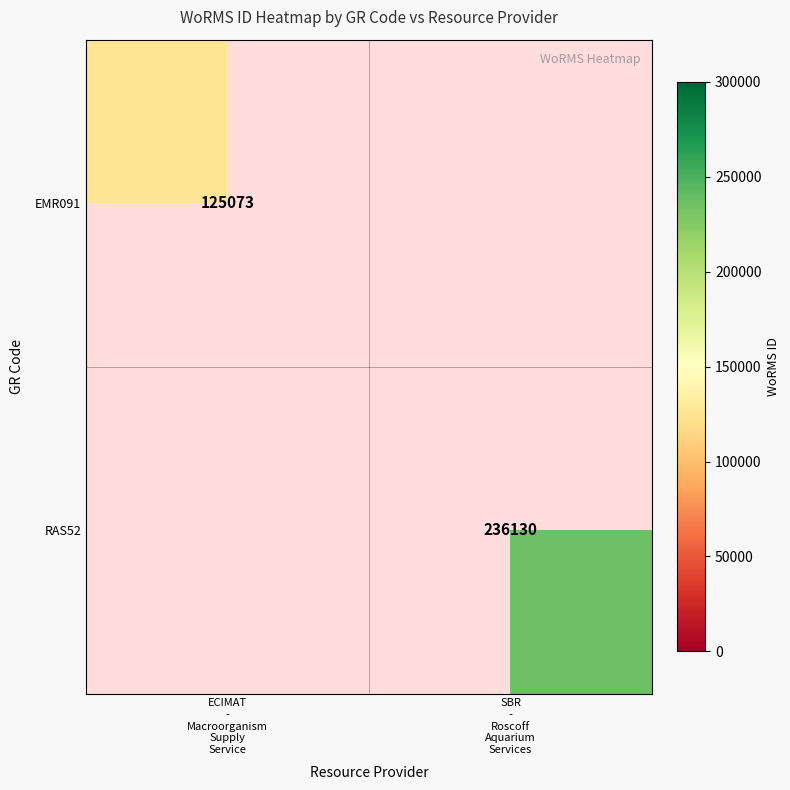

At SBR - Roscoff Aquarium Services, list the series in order from largest to smallest.

RAS52, EMR091